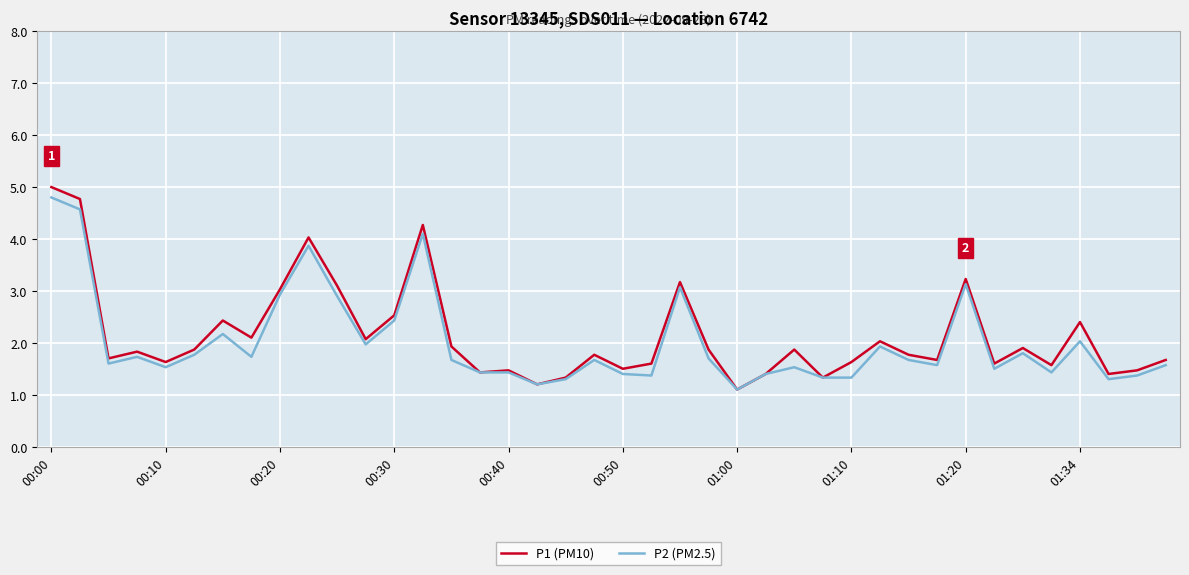

Which series has the largest range (max minus min)?

P1 (PM10)